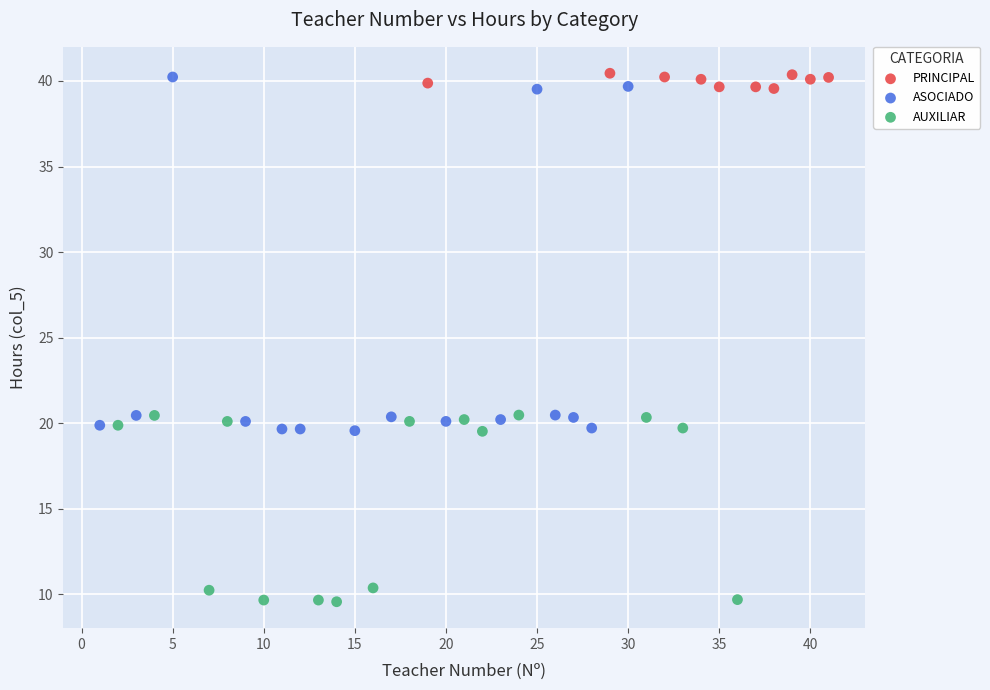

Which series has the widest spread of Y values?

ASOCIADO